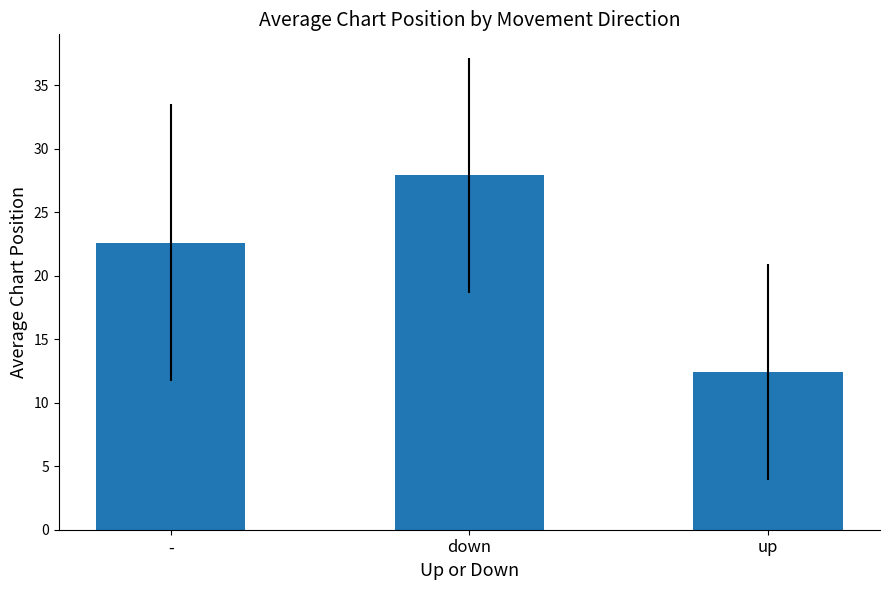

Where is the data nearest to the value 20?

-